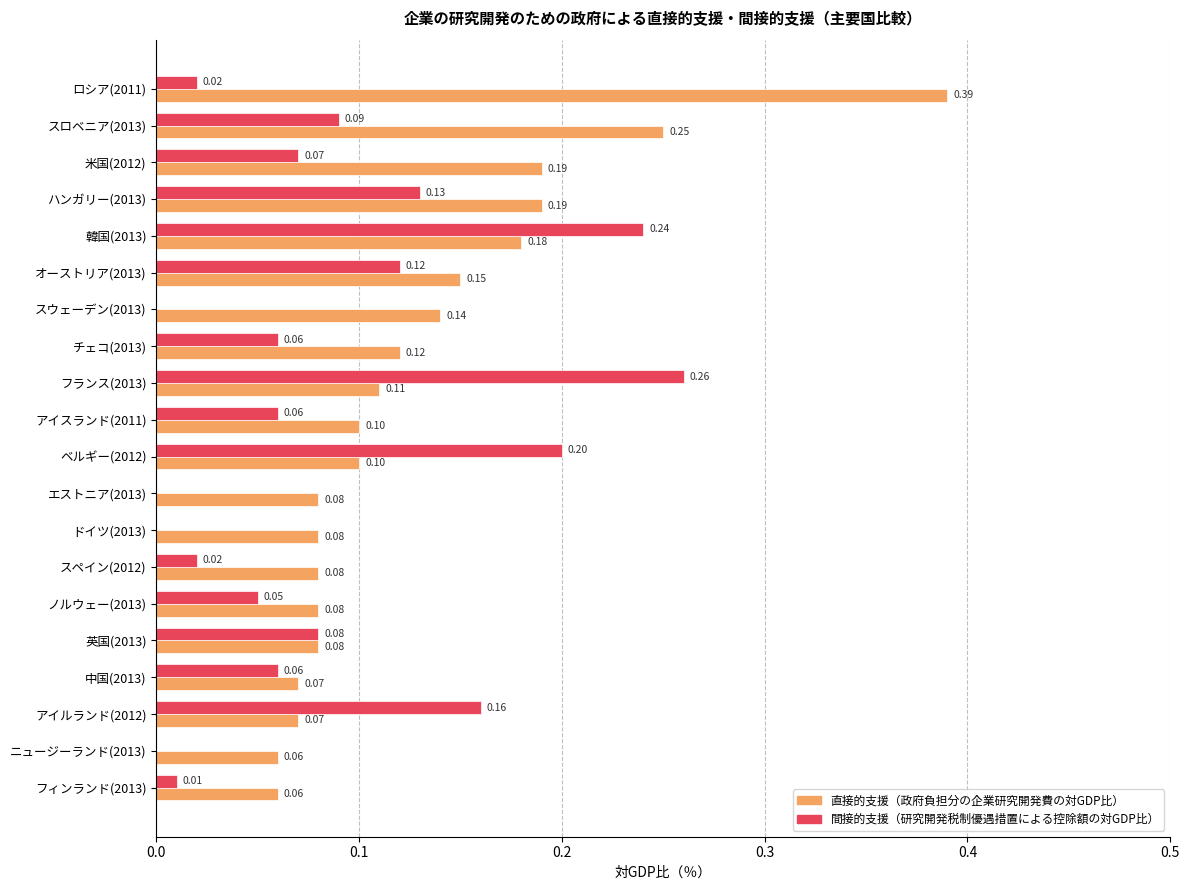

At which category is the sum across all series the highest?

韓国(2013)